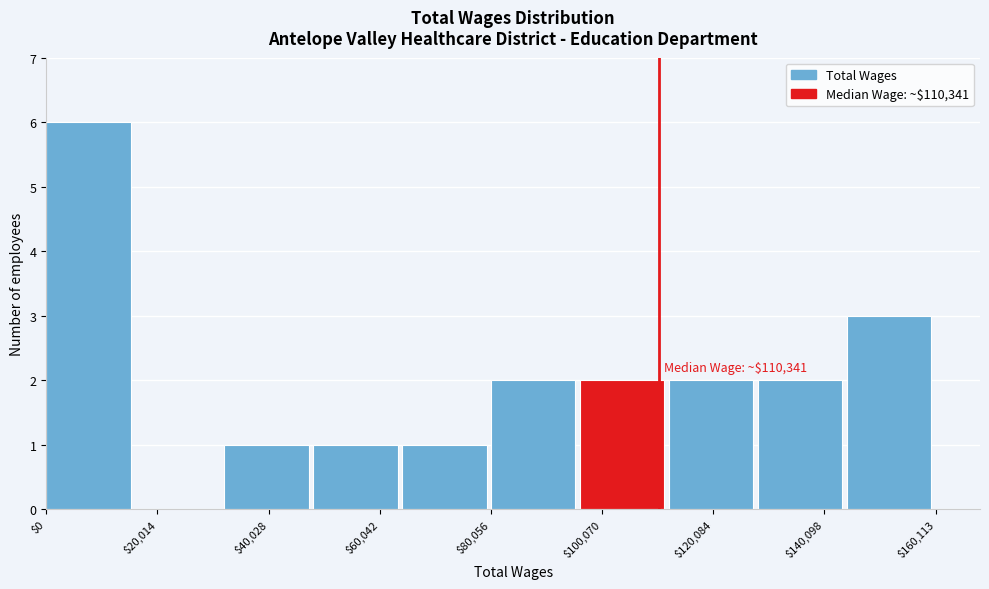

Around what value on the x-axis is the tallest bar? Give the approximate position of its centre, as read against the axis.

10000